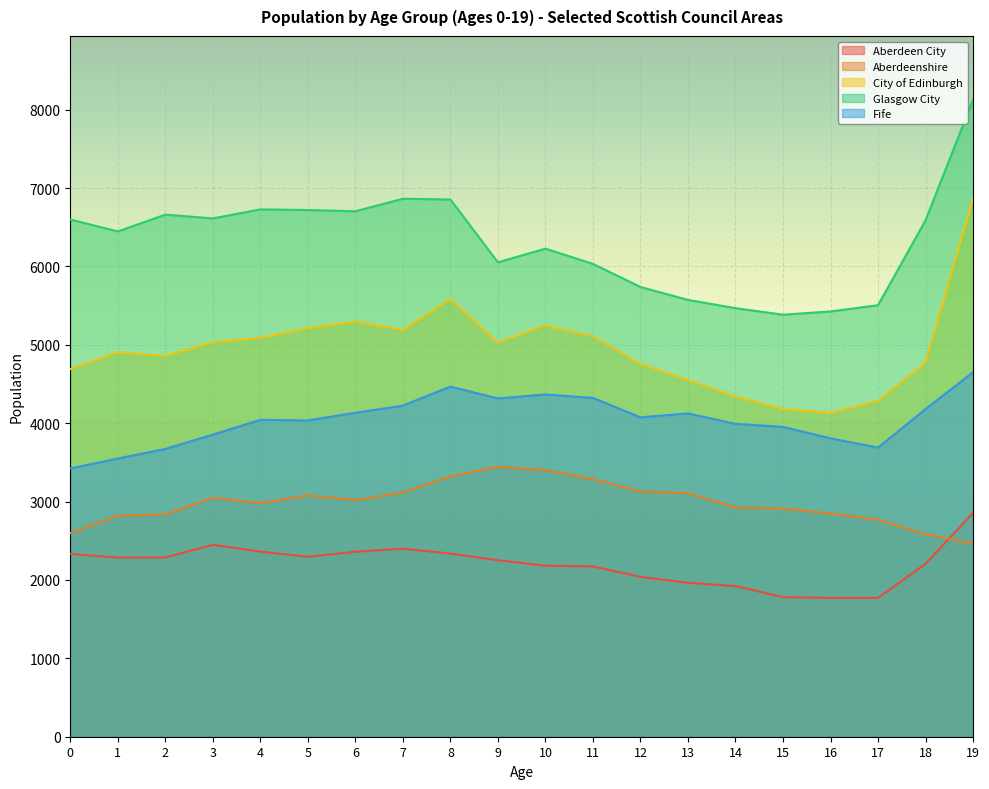

Count the number of categories in the chart.

20